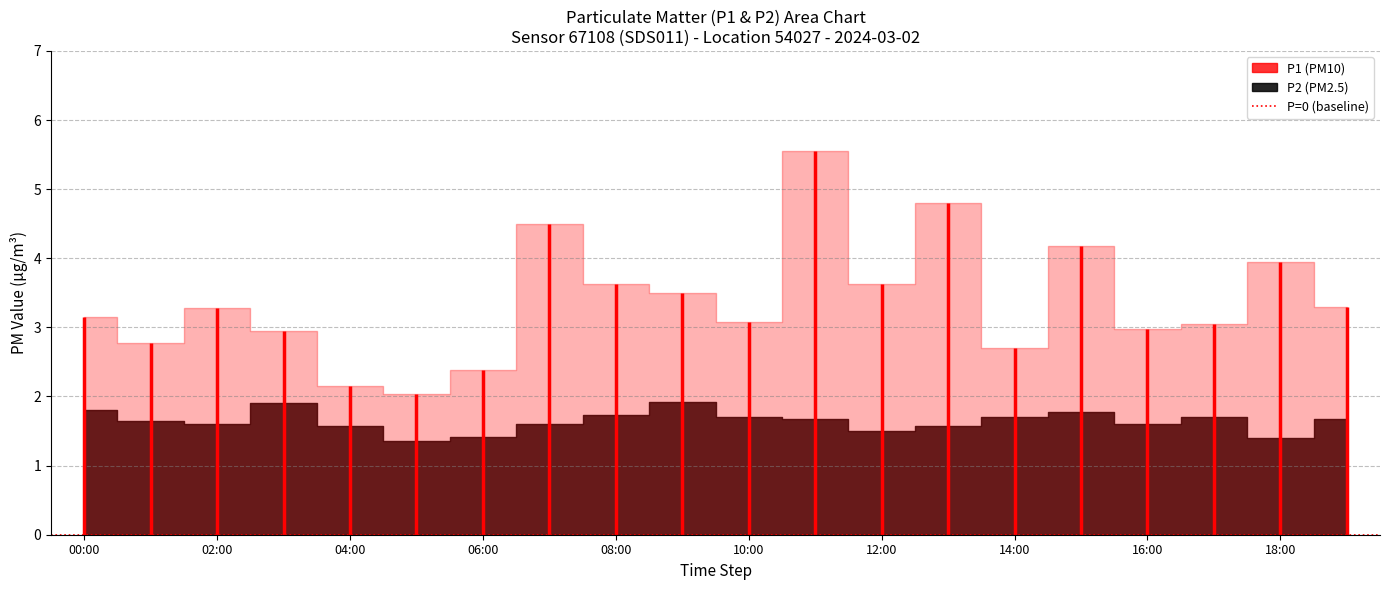

Count the number of data series in this chart.

2